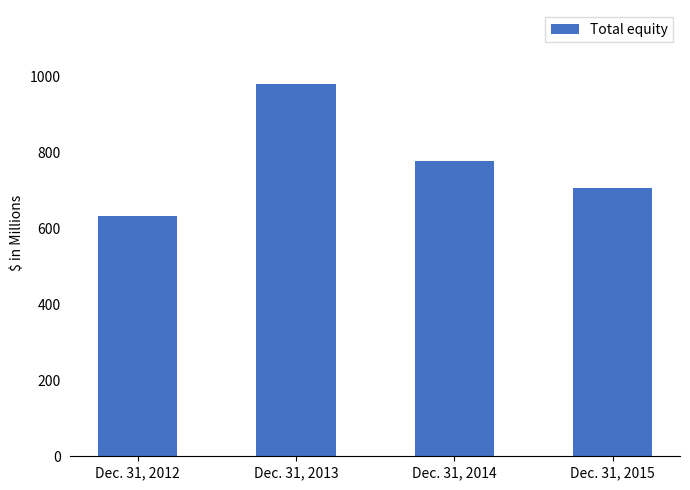

The chart shows a value of 631.4 at Dec. 31, 2012. True or false?

True